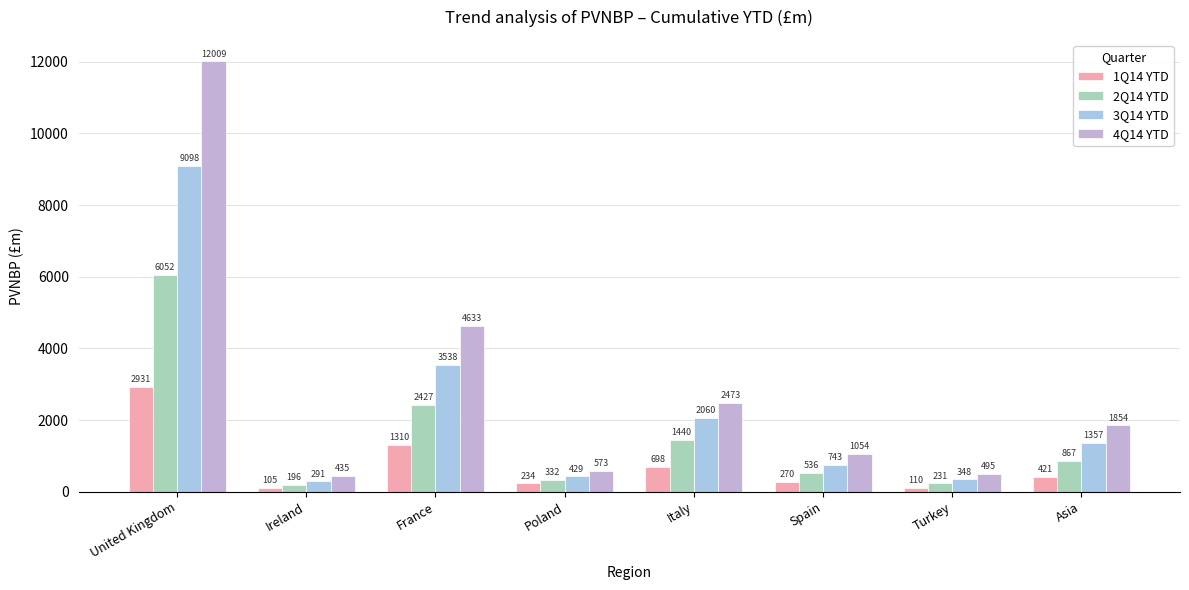

What is the difference between the 1Q14 YTD values at France and United Kingdom?

1621